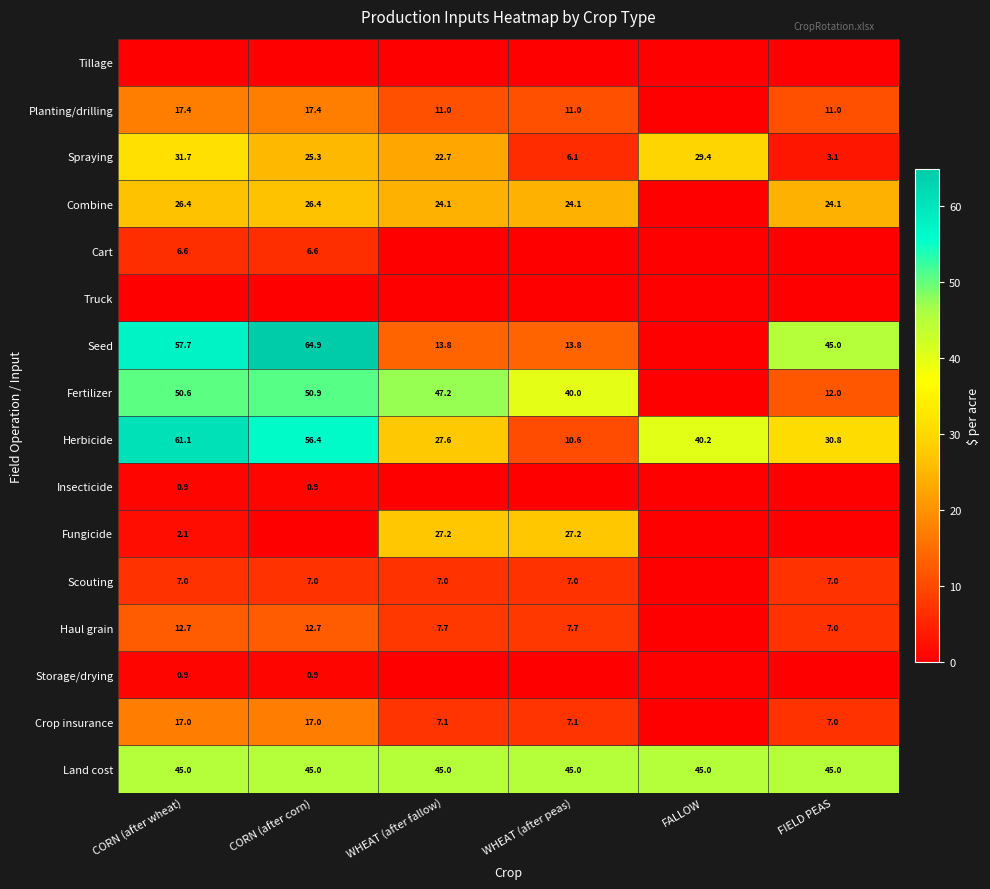

Is the value of Fungicide at WHEAT (after peas) greater than the value of Land cost at FIELD PEAS?

No